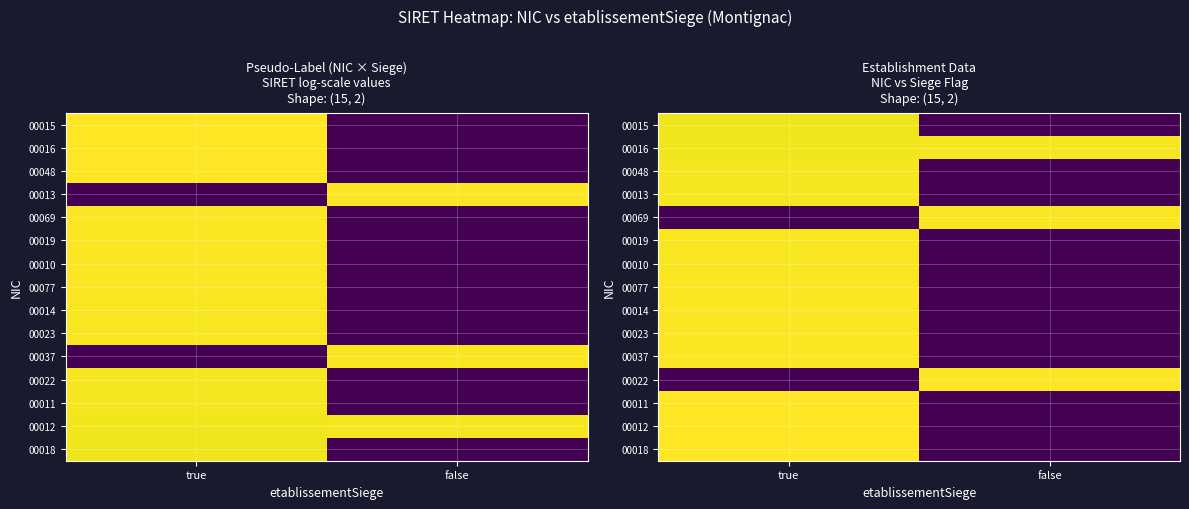

Which label corresponds to the largest value in the chart?

true